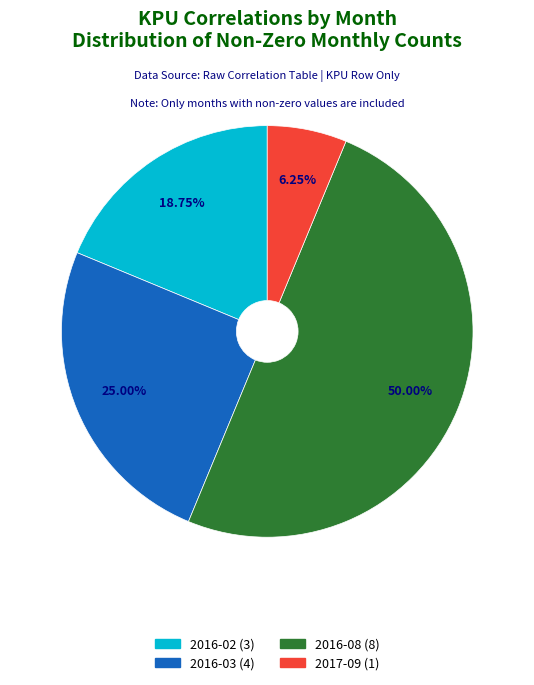

To the nearest percent, what portion does 2017-09 represent?

6%